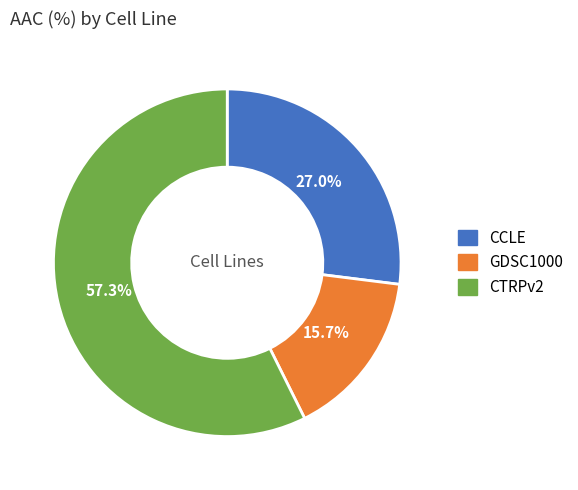

To the nearest percent, what percentage of the pie is CTRPv2?

57%